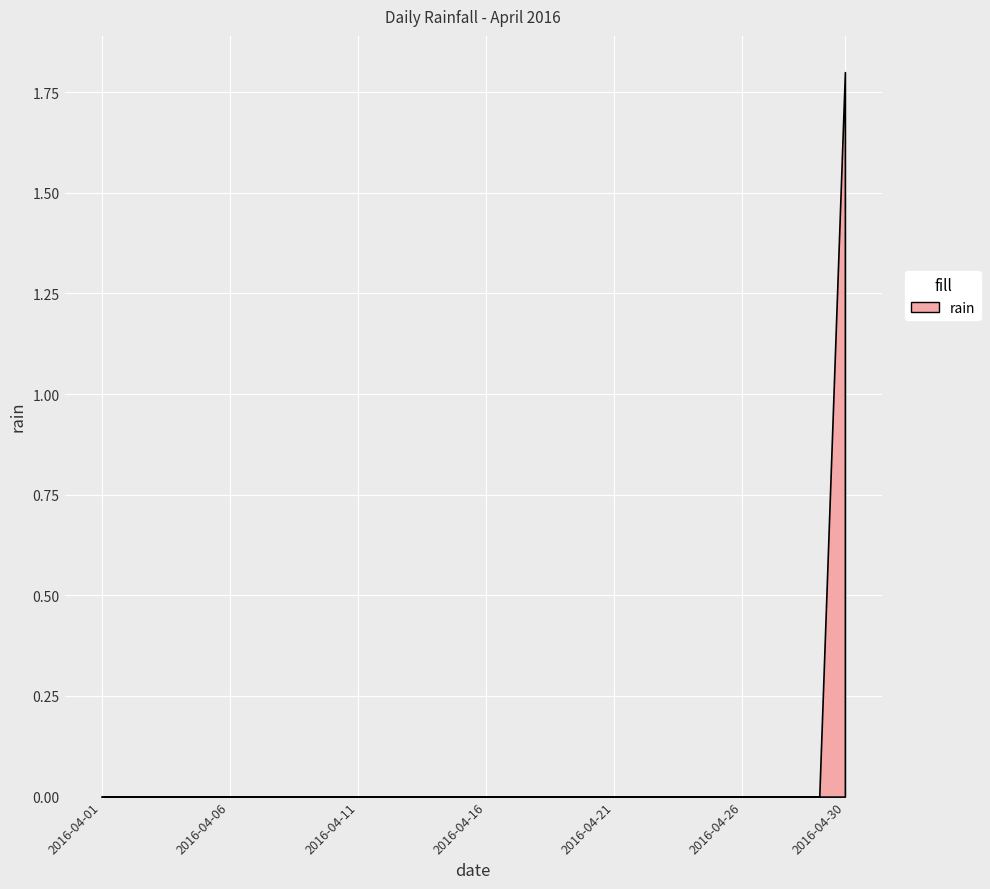

Count the number of categories in the chart.

30